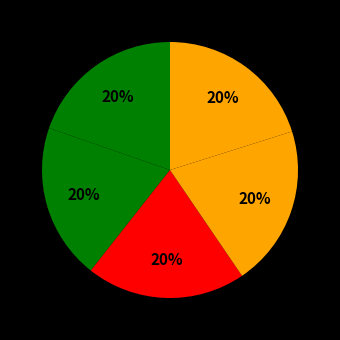

Count the number of slices in the pie.

5